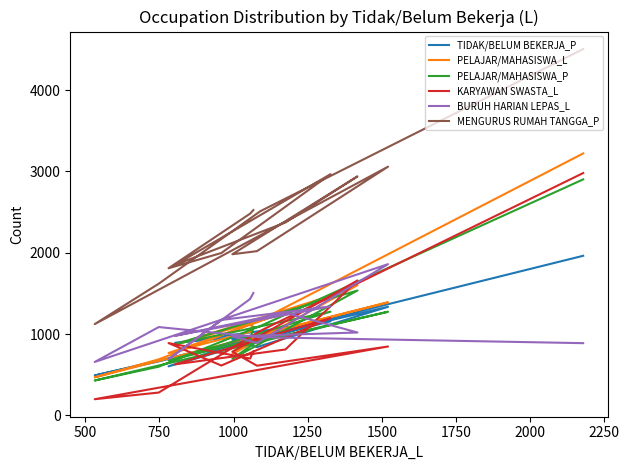

Which series has the largest range (max minus min)?

MENGURUS RUMAH TANGGA_P